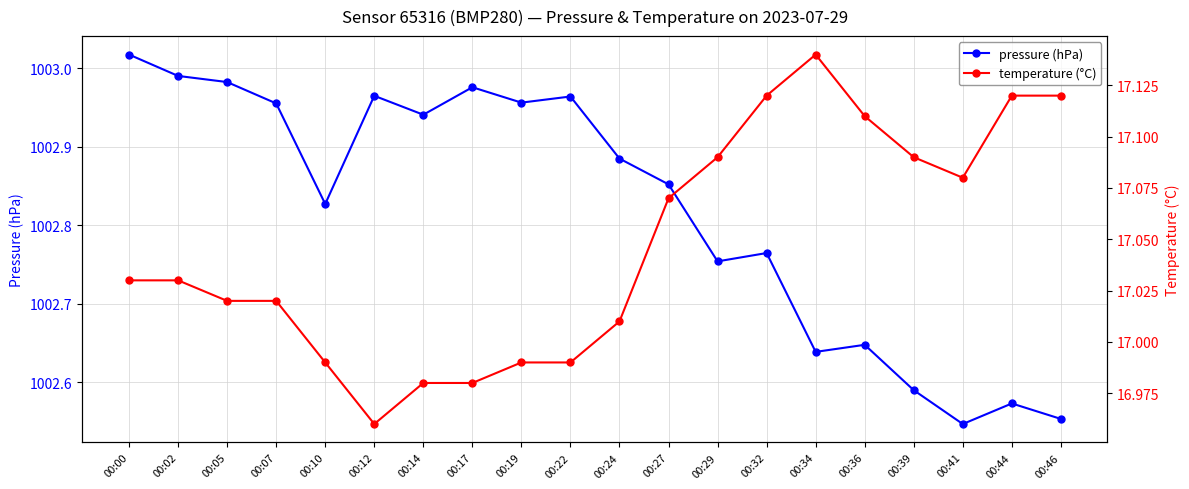

Which category has the lowest value in the pressure (hPa) series?

00:41